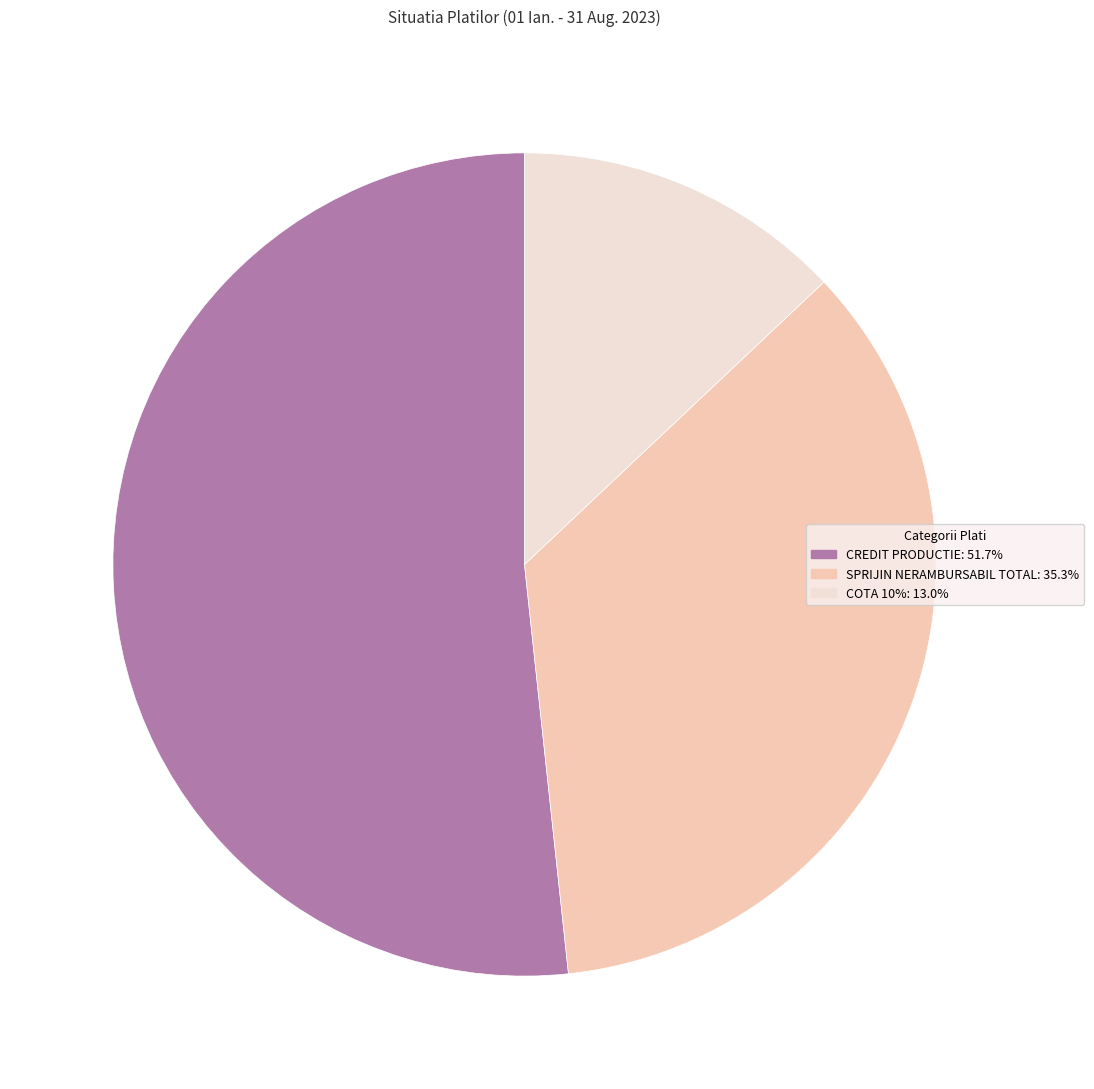

Is there any slice that represents more than half of the pie?

Yes